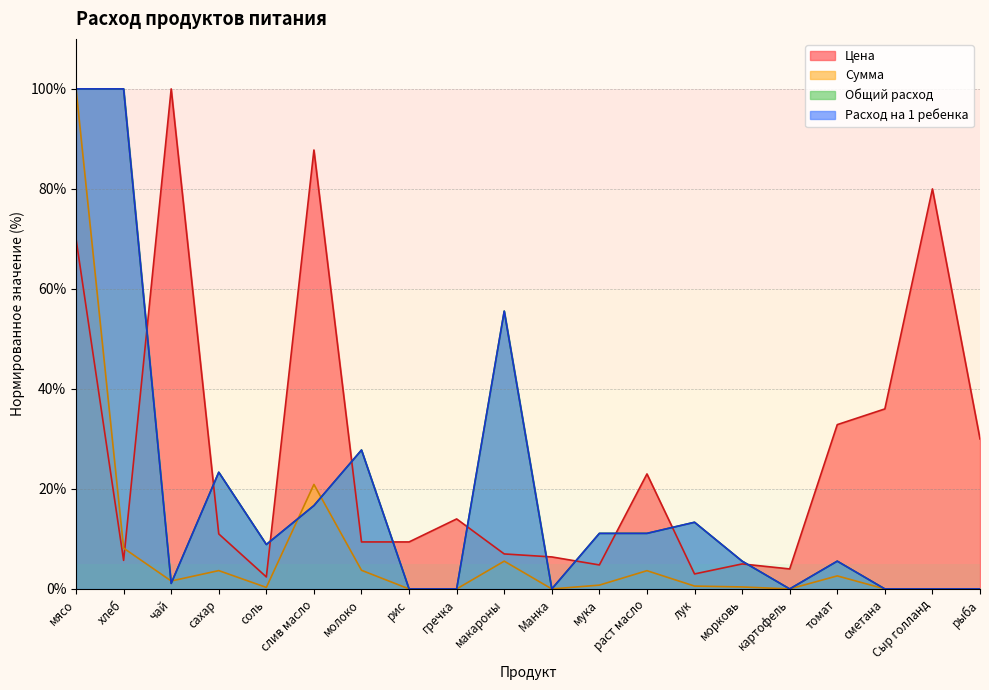

What is the sum of the Общий расход values at гречка and мясо?

100.0